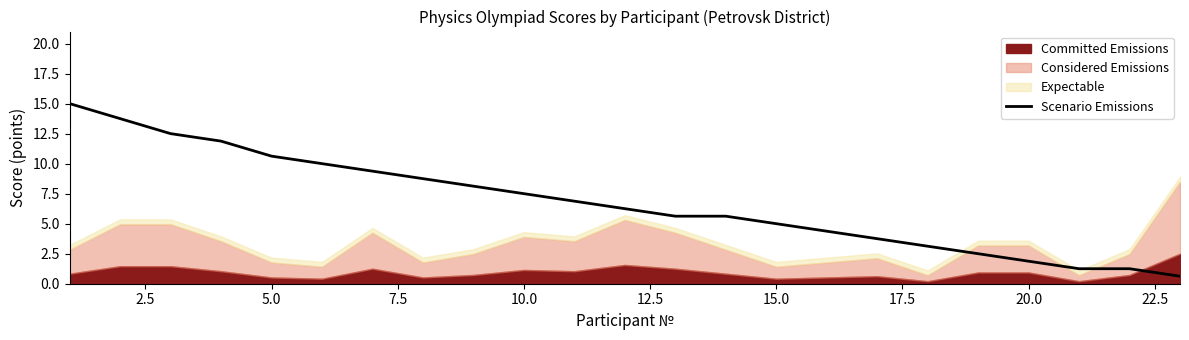

What is the minimum value for Scenario Emissions?

0.6